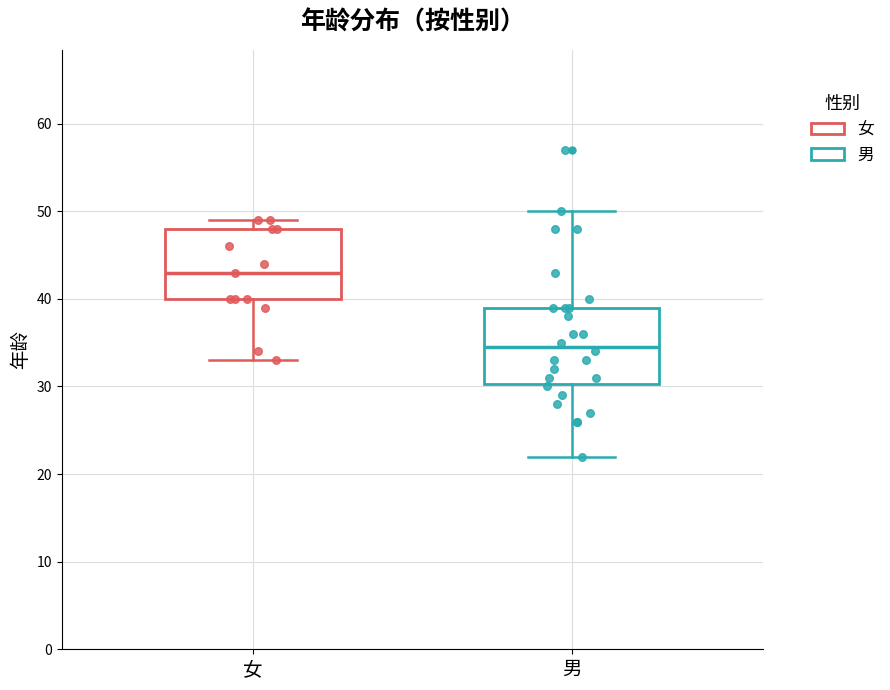

Where does the upper whisker of the box for 男 end on the y-axis? The values are not printed on the chart, so give them approximately, as read against the axis.

50